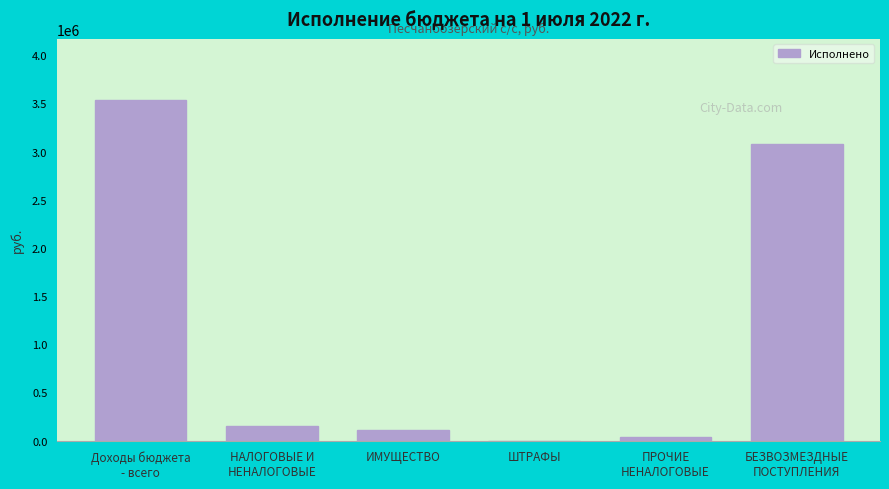

What is the maximum value shown in the chart?

3534834.5